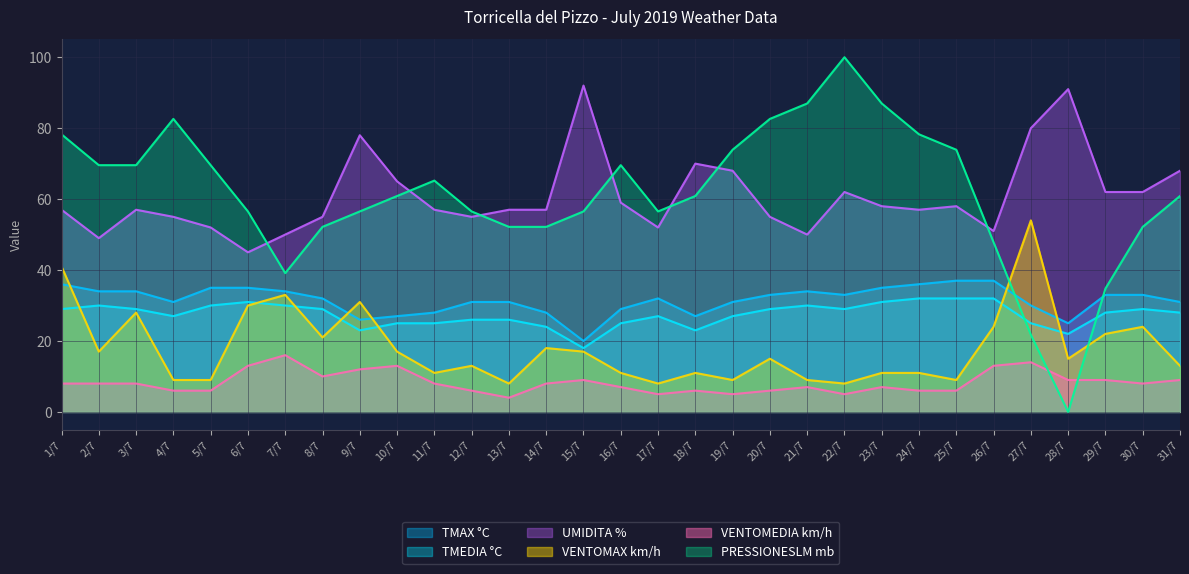

What is the difference between the VENTOMAX km/h values at 19/7 and 27/7?

45.0